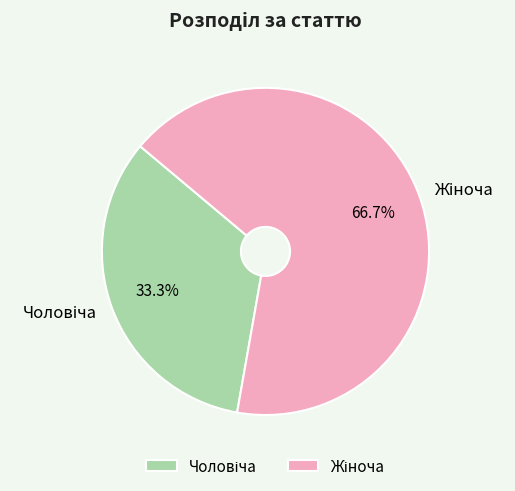

Does any single category account for the majority?

Yes